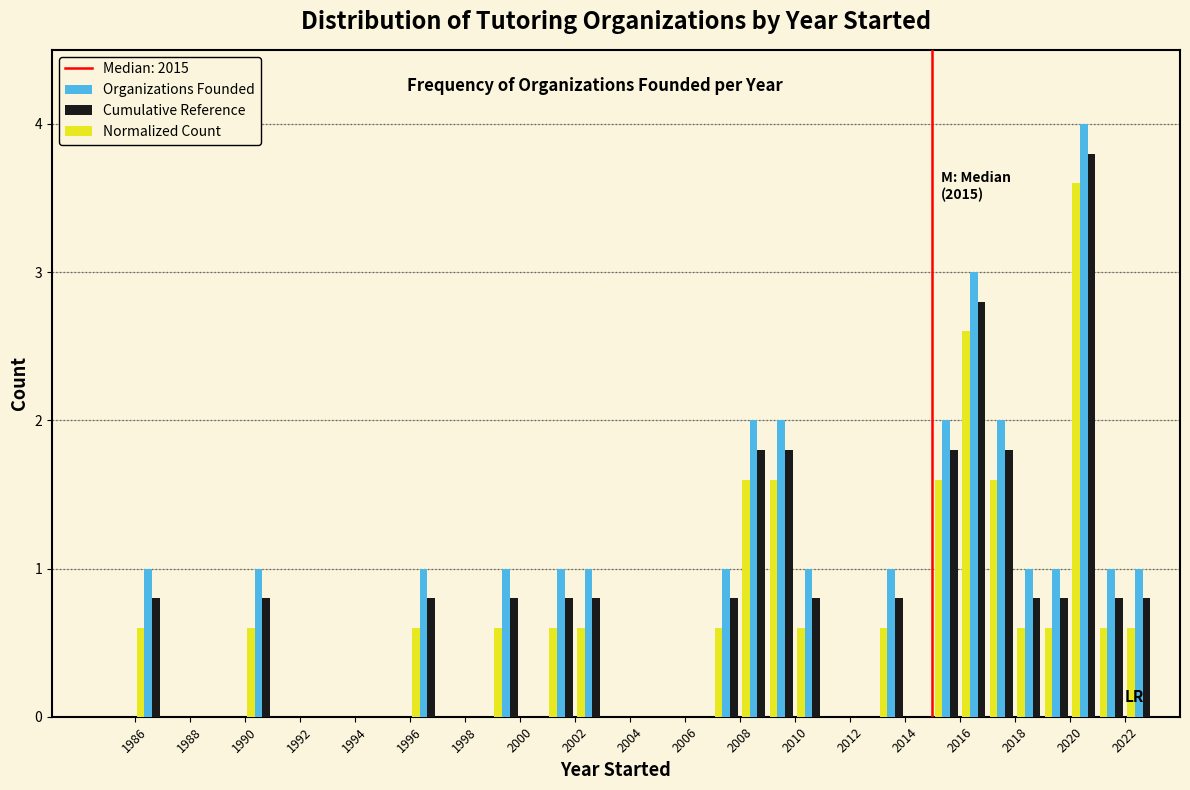

In the Cumulative Reference series, which range on the x-axis has the tallest bar?

2020 to 2021